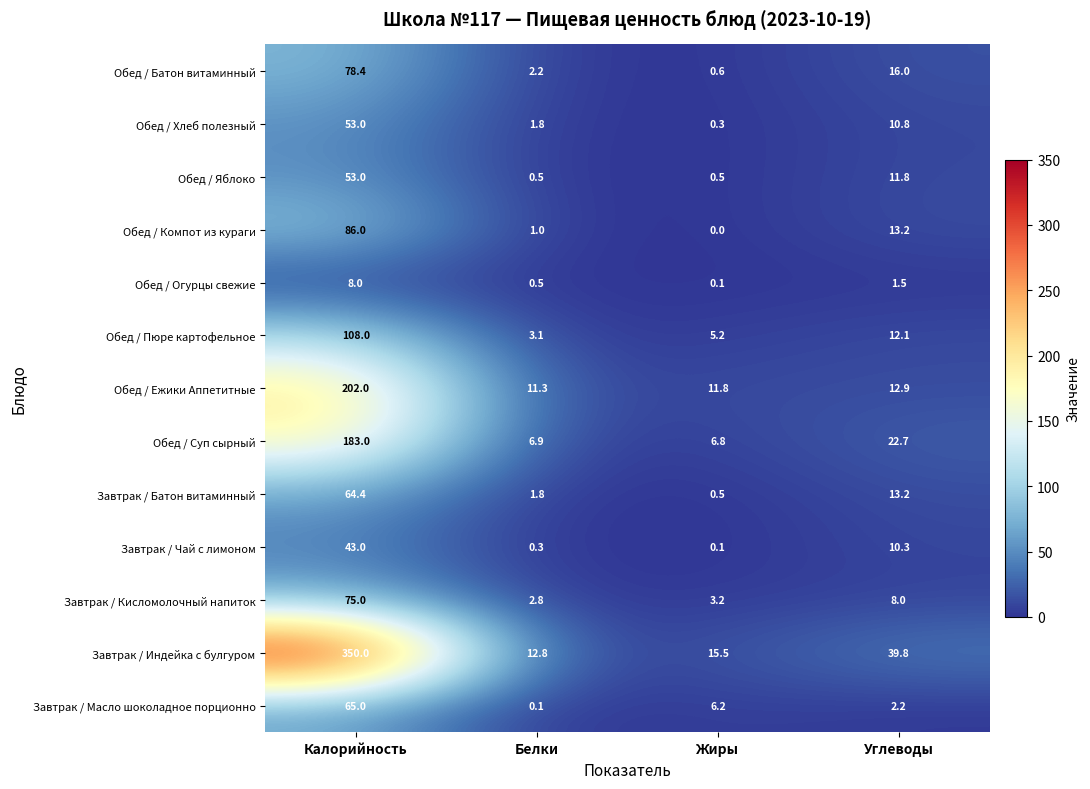

Between Жиры and Углеводы, which series saw the biggest shift?

Завтрак / Индейка с булгуром